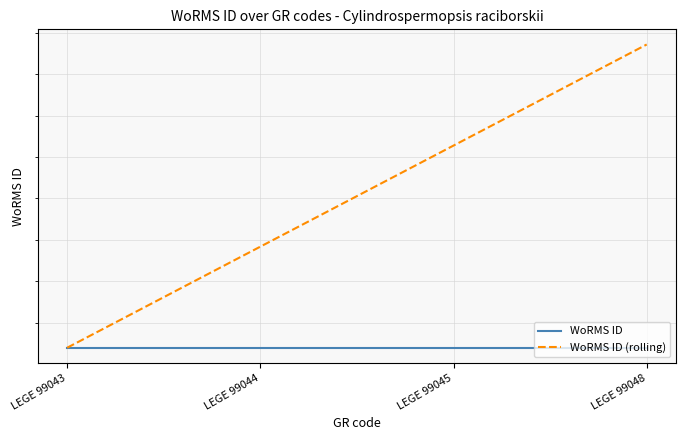

At how many categories does at least one series exceed 609472?

2